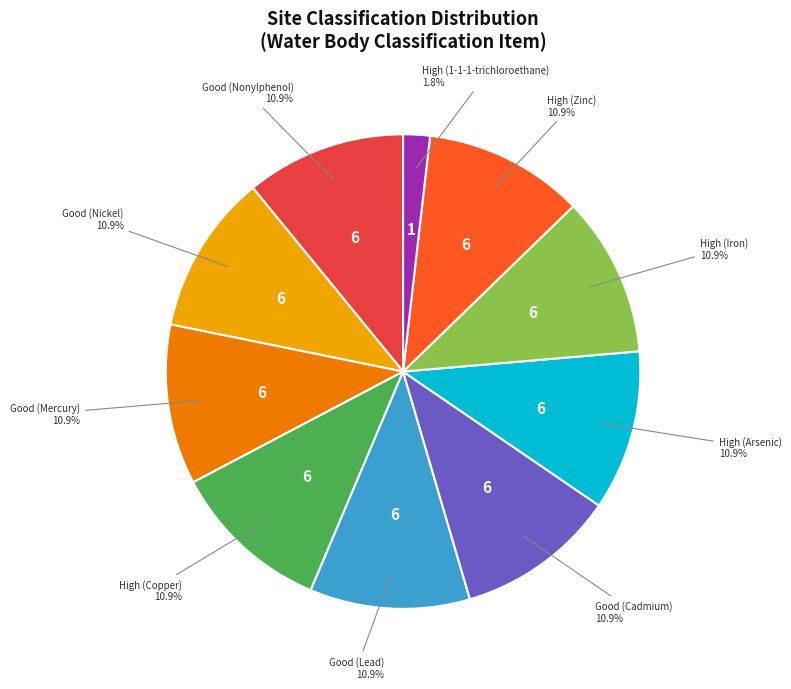

Count the number of slices in the pie.

10